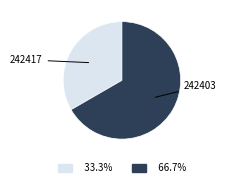

Is there any slice that represents more than half of the pie?

Yes